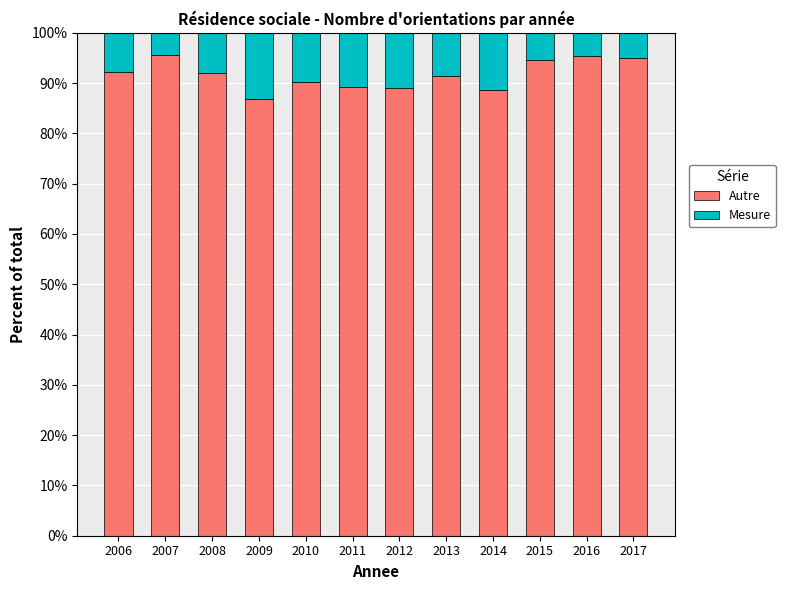

Does the chart contain any negative values?

No